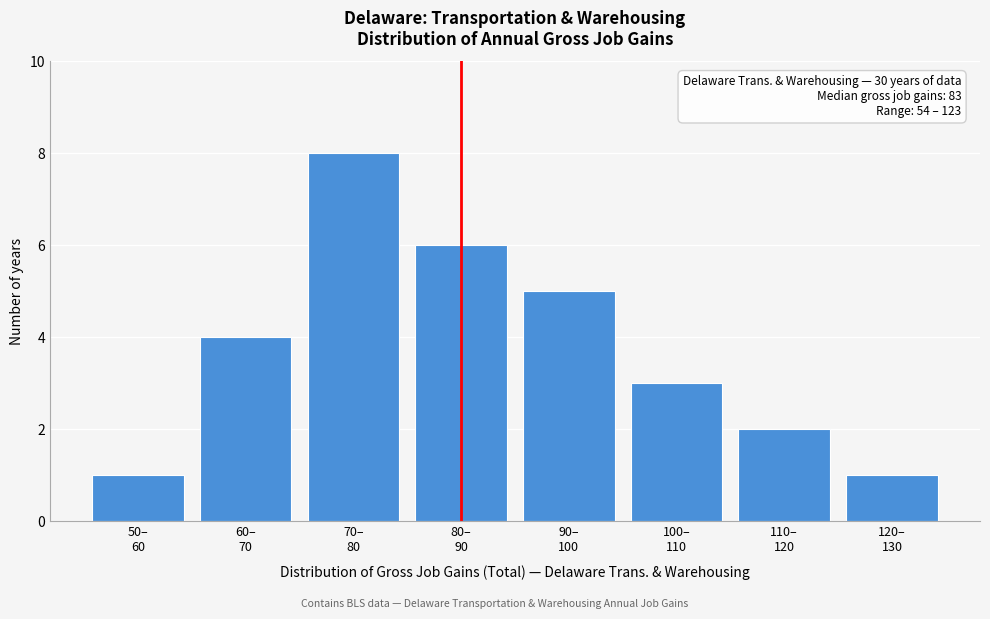

Reading left to right, list all the values displayed in this chart.

1	4	8	6	5	3	2	1